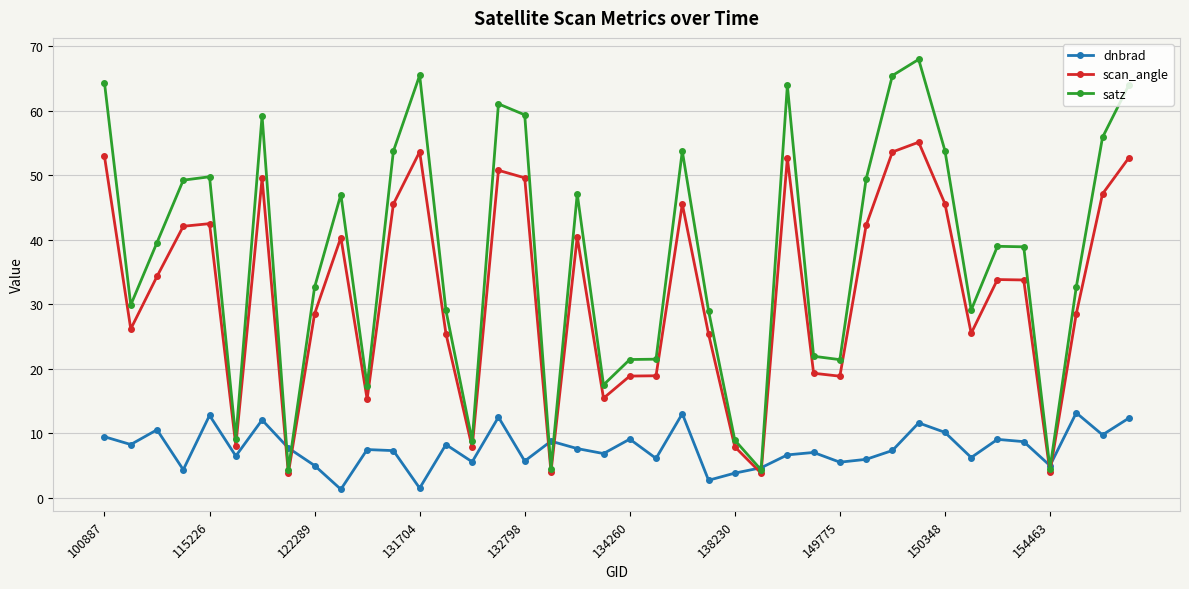

What is the maximum value shown in the chart?

67.9